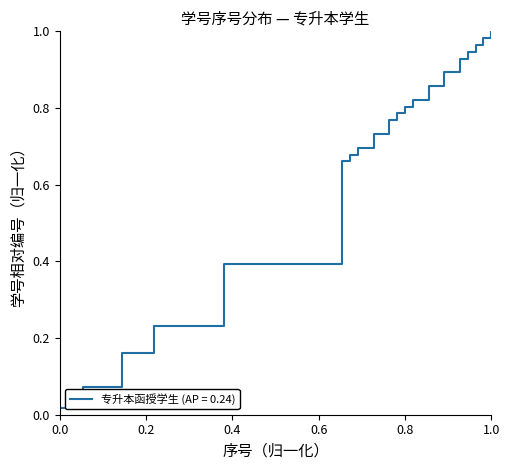

What is the average value?

0.7